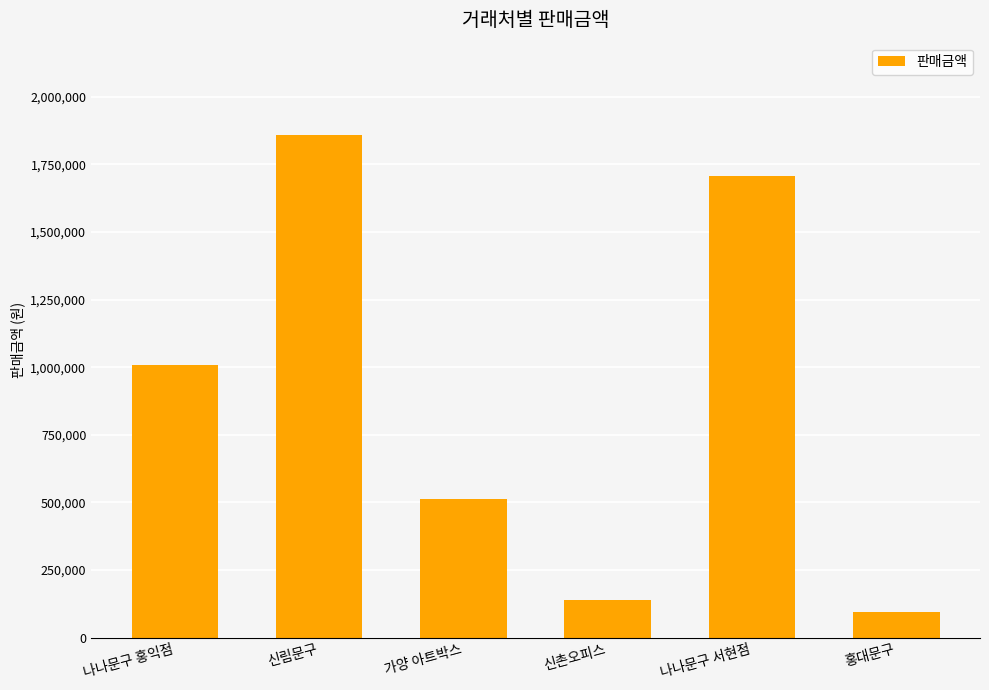

At which label is the value closest to 976600?

나나문구 홍익점